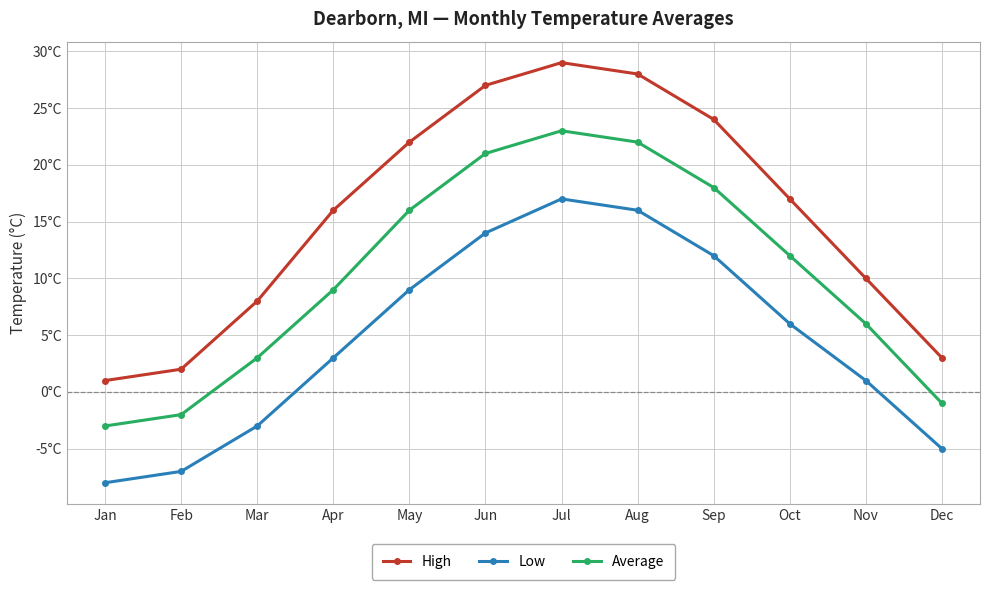

What is the value of the Low point at the 12th from the left?

-5